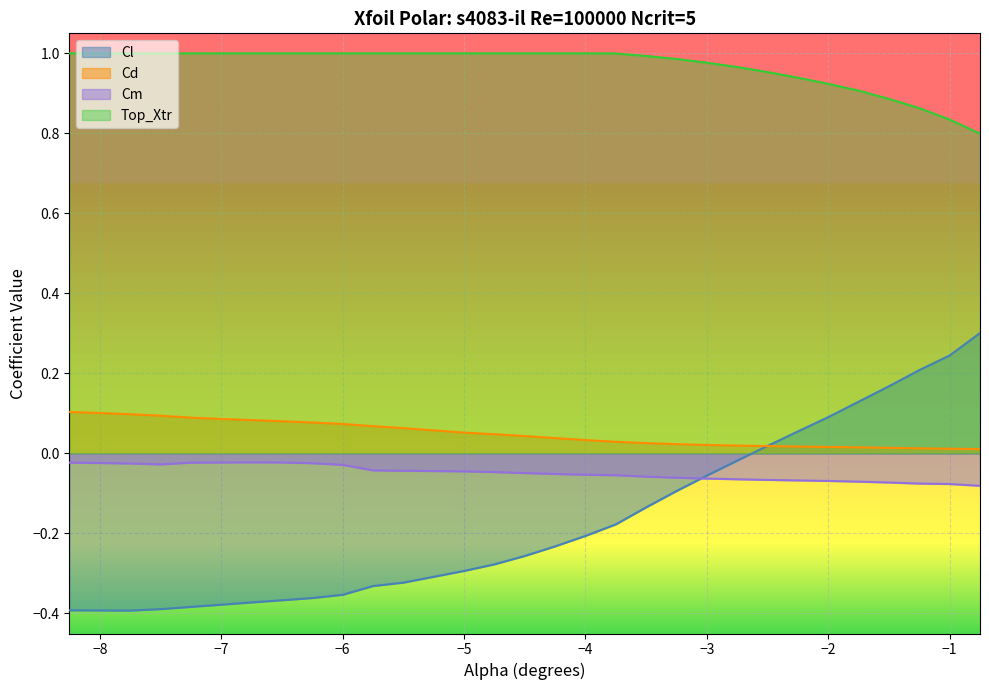

Which category has the highest value in the Top_Xtr series?

-8.25